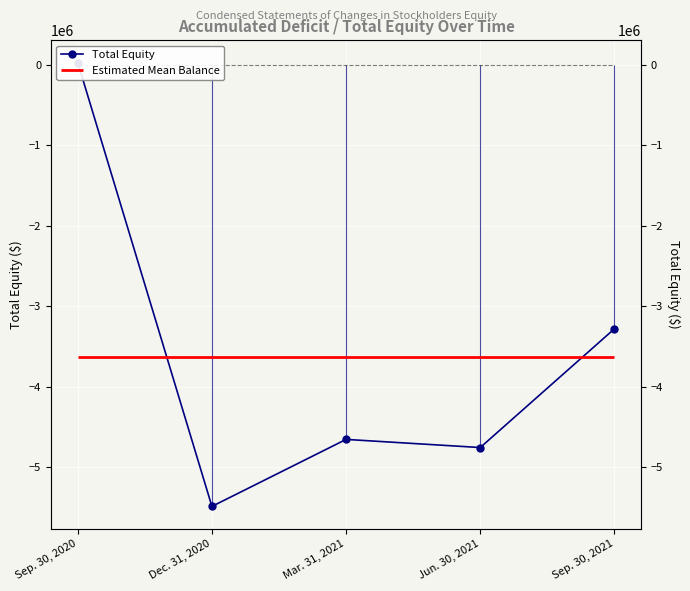

What position from the right is Jun. 30, 2021?

2